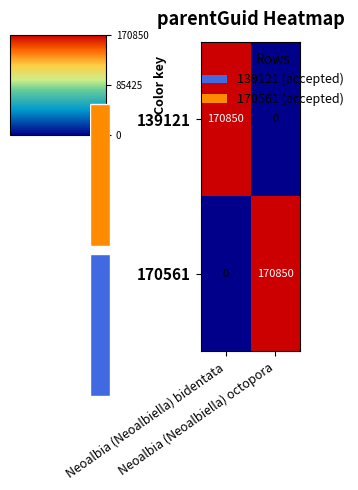

True or false: 170561 has a value of 0 at Neoalbia (Neoalbiella) bidentata.

True